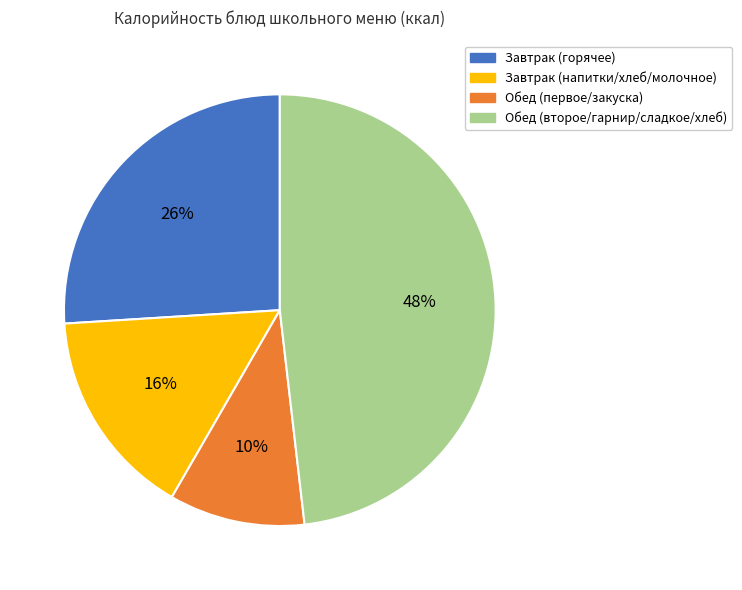

Is the sum of Завтрак (напитки/хлеб/молочное) and Завтрак (горячее) greater than half?

No